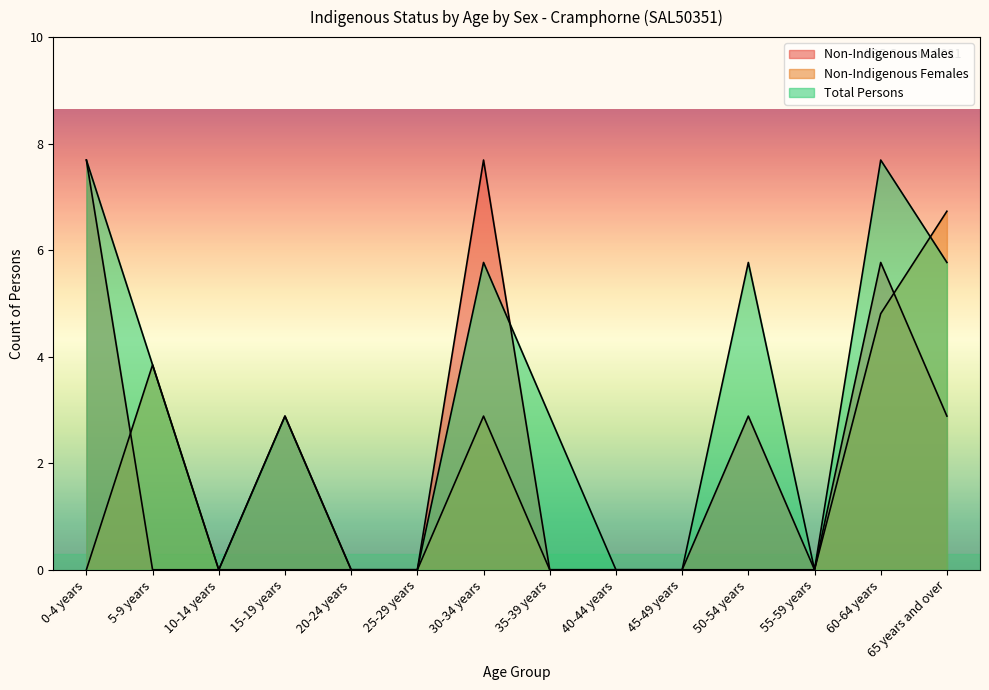

True or false: Total Persons has a value of 0 at 20-24 years.

True